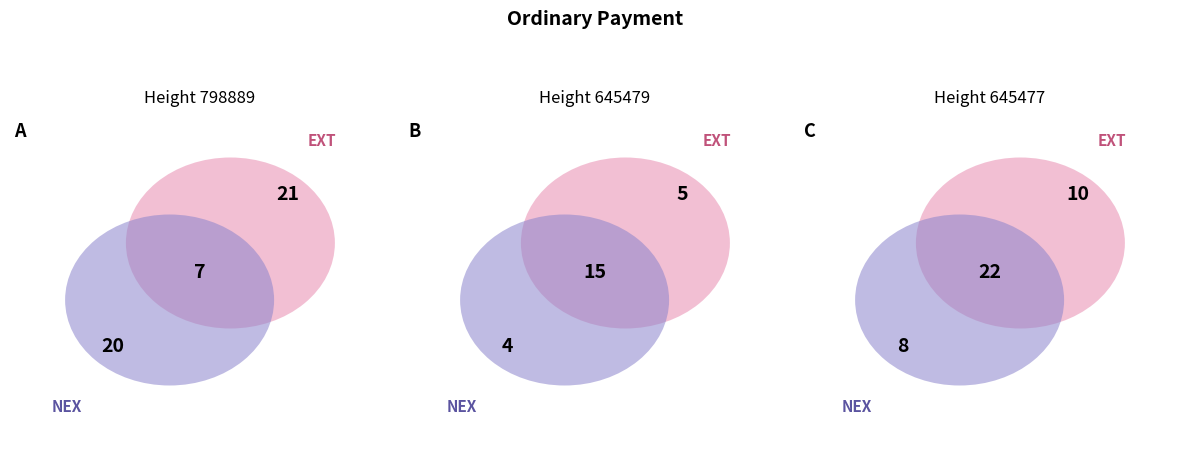

What percentage is NOT represented by 798889?

42.0%